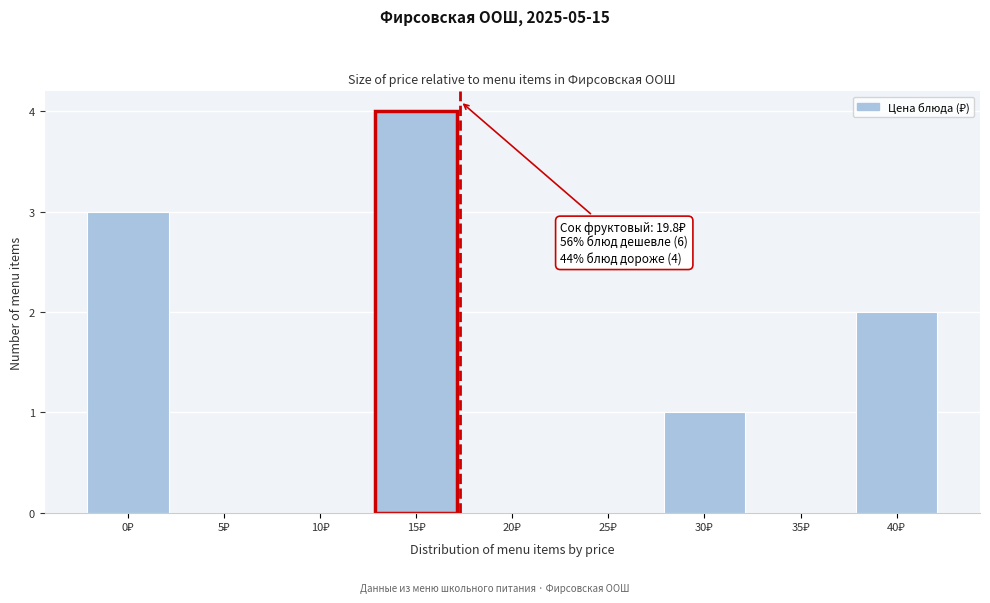

What is the maximum value shown in the chart?

4